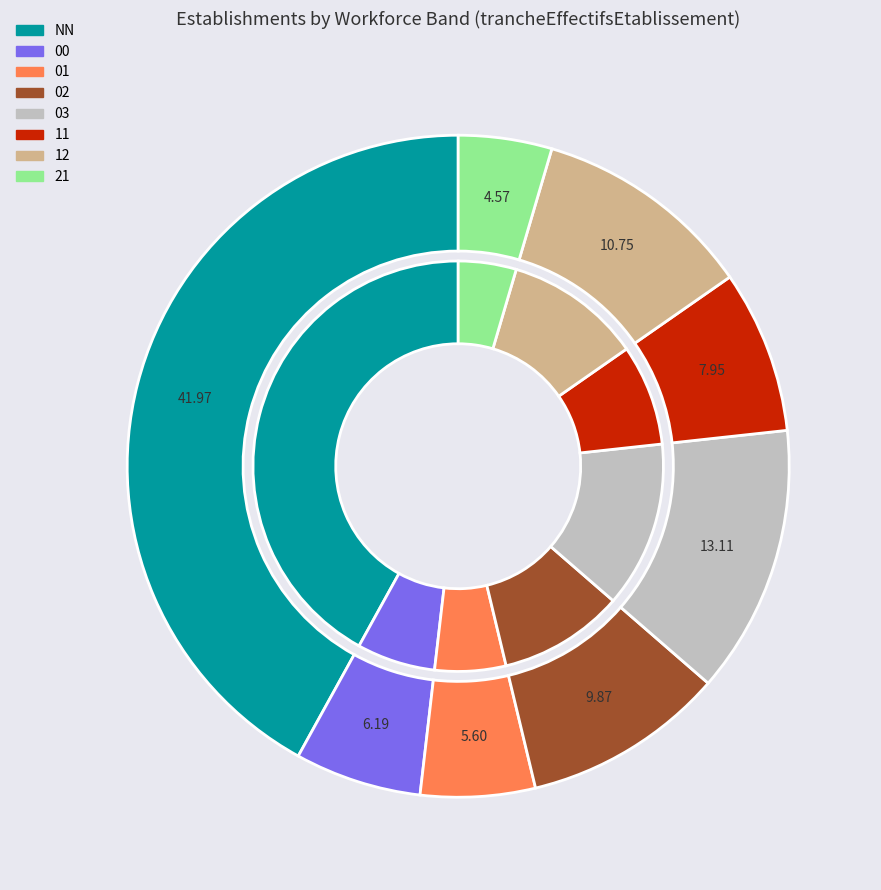

Rank the categories by value from highest to lowest.

NN, 03, 12, 02, 11, 00, 01, 21